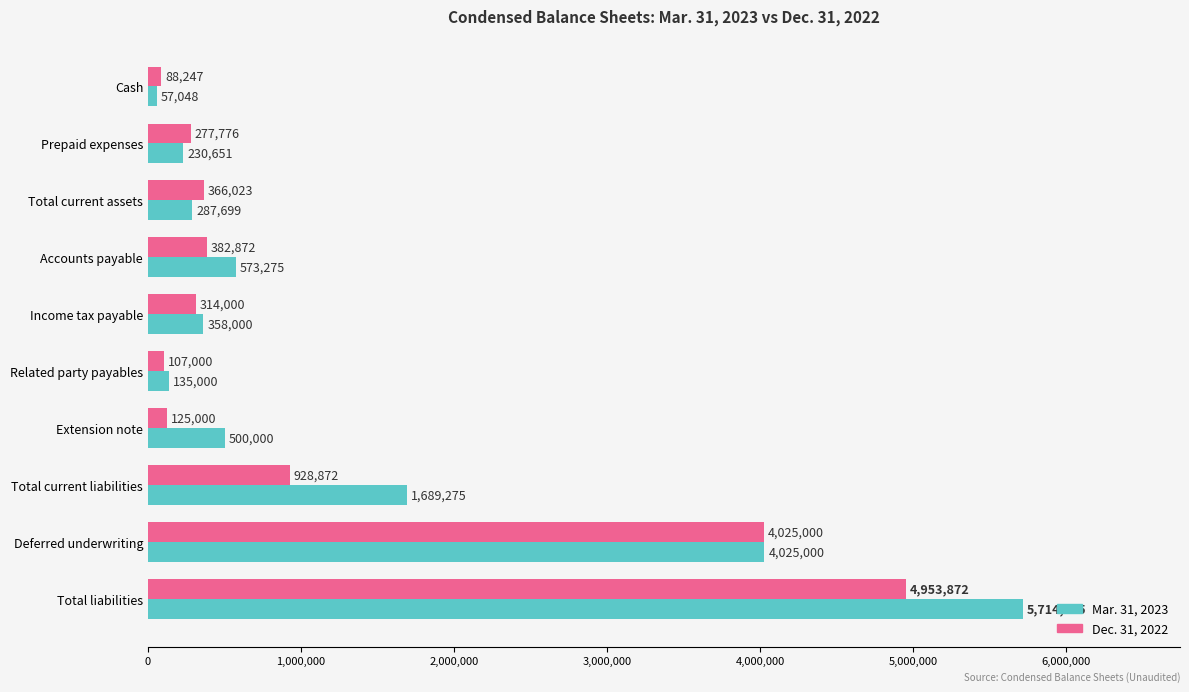

Which category has the highest value in the Dec. 31, 2022 series?

Total liabilities